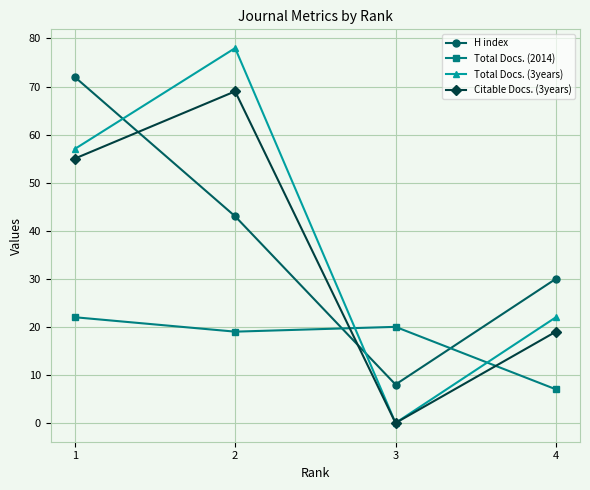

Where does the H index series first go above 43?

1